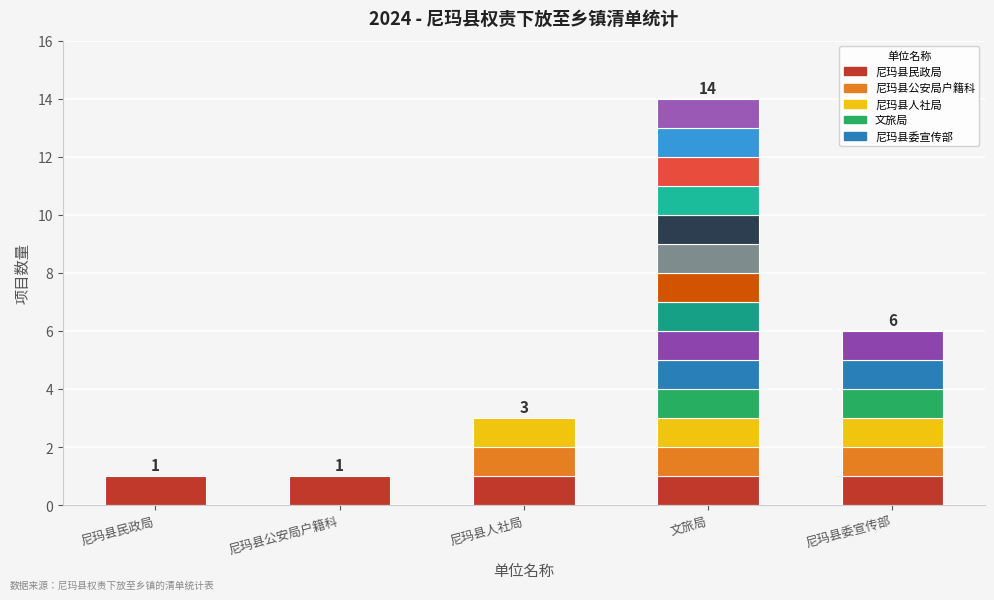

Reading right to left, extract all data points from this chart.

6	14	3	1	1